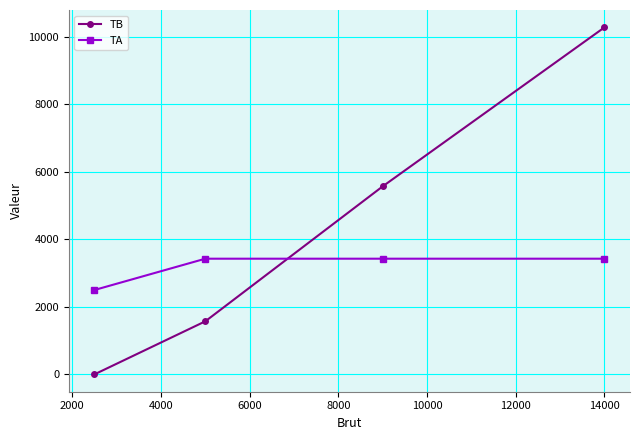

List the series in order of their peak value, lowest first.

TA, TB